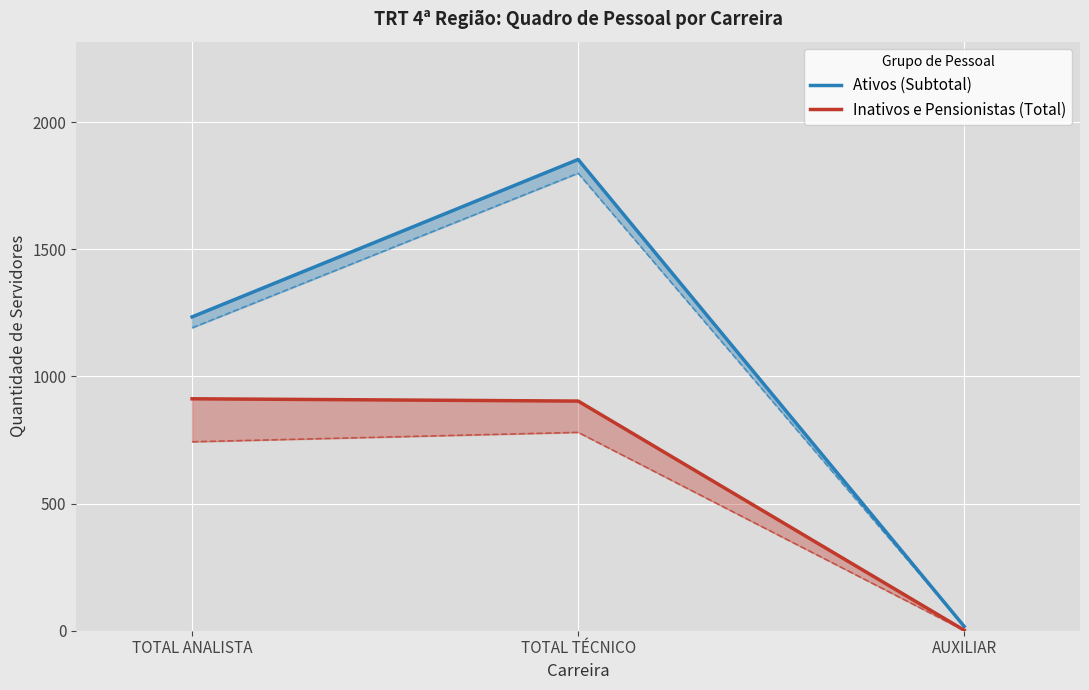

Which series has the largest range (max minus min)?

Ativos (Subtotal)